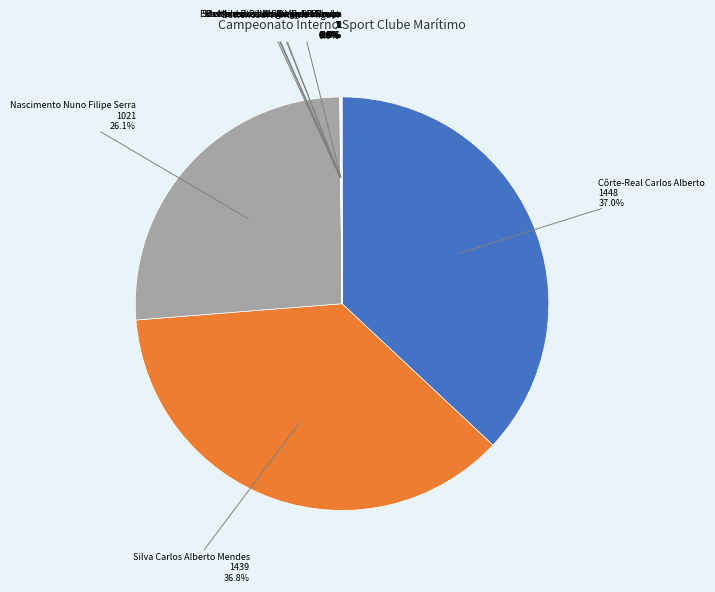

Is there a majority slice in this chart?

No